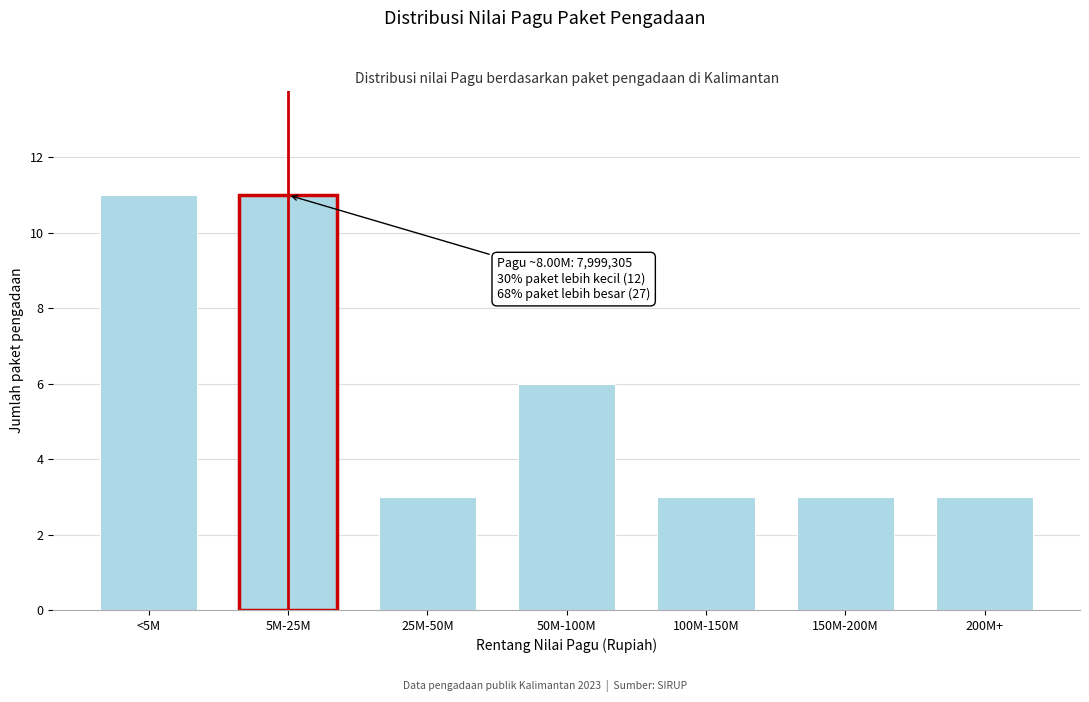

Reading right to left, list all the values displayed in this chart.

200M+=3	150M-200M=3	100M-150M=3	50M-100M=6	25M-50M=3	5M-25M=11	<5M=11